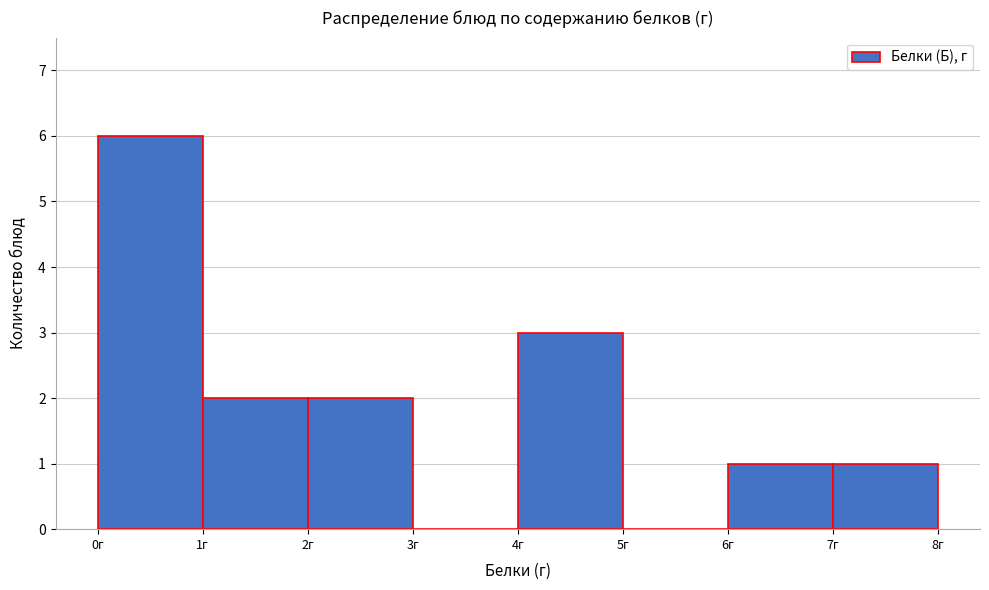

Which range on the x-axis has the tallest bar?

0 to 1